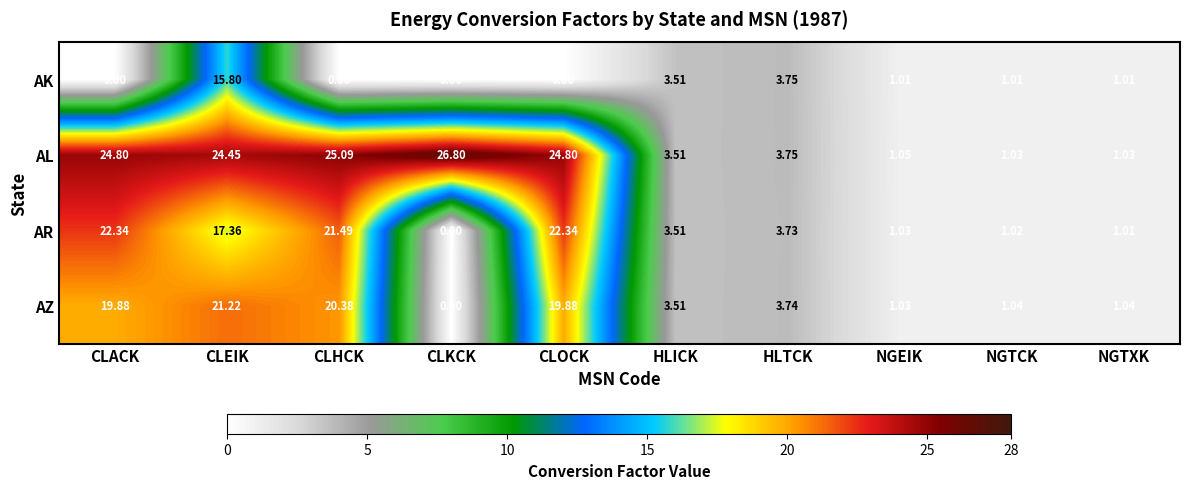

Which label corresponds to the largest value in the chart?

CLKCK